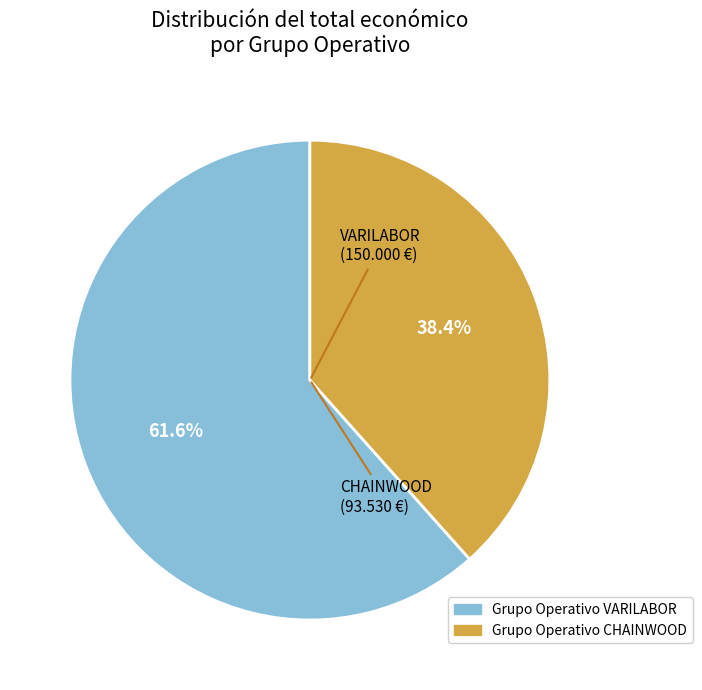

True or false: Grupo Operativo CHAINWOOD accounts for 38% of the total.

True